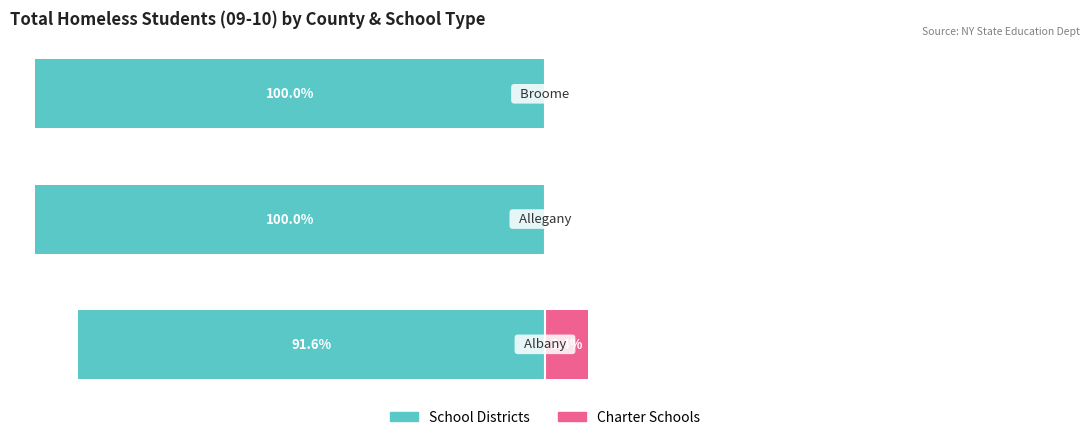

Between 1 and 2, which series saw the biggest shift?

School Districts